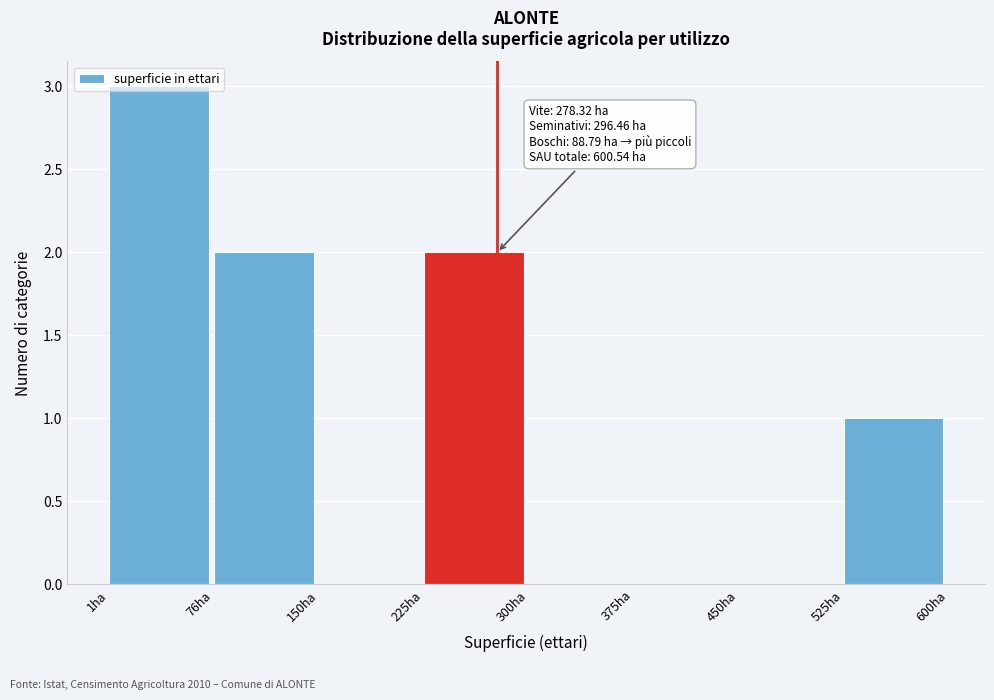

Which range on the x-axis has the tallest bar?

0 to 80